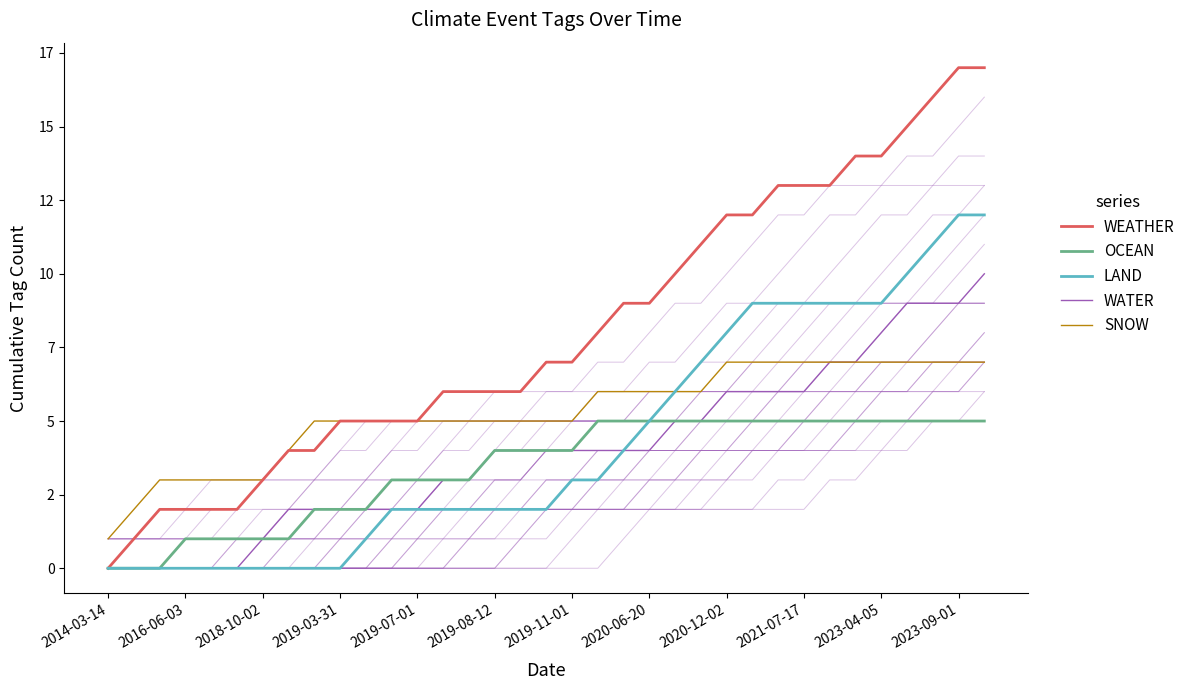

The SNOW series shows 7 at 34. True or false?

True